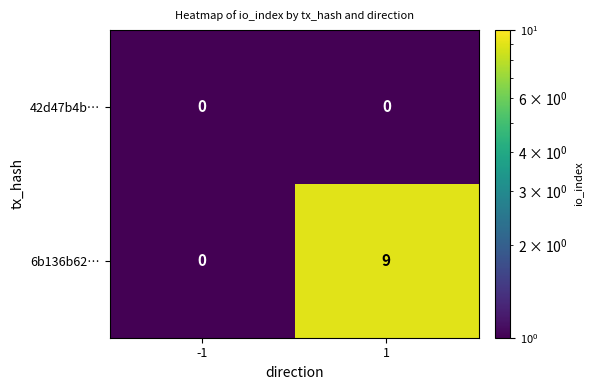

Reading left to right, what are all the values shown in this chart?

42d47b4b…: 0	0
6b136b62…: 0	9